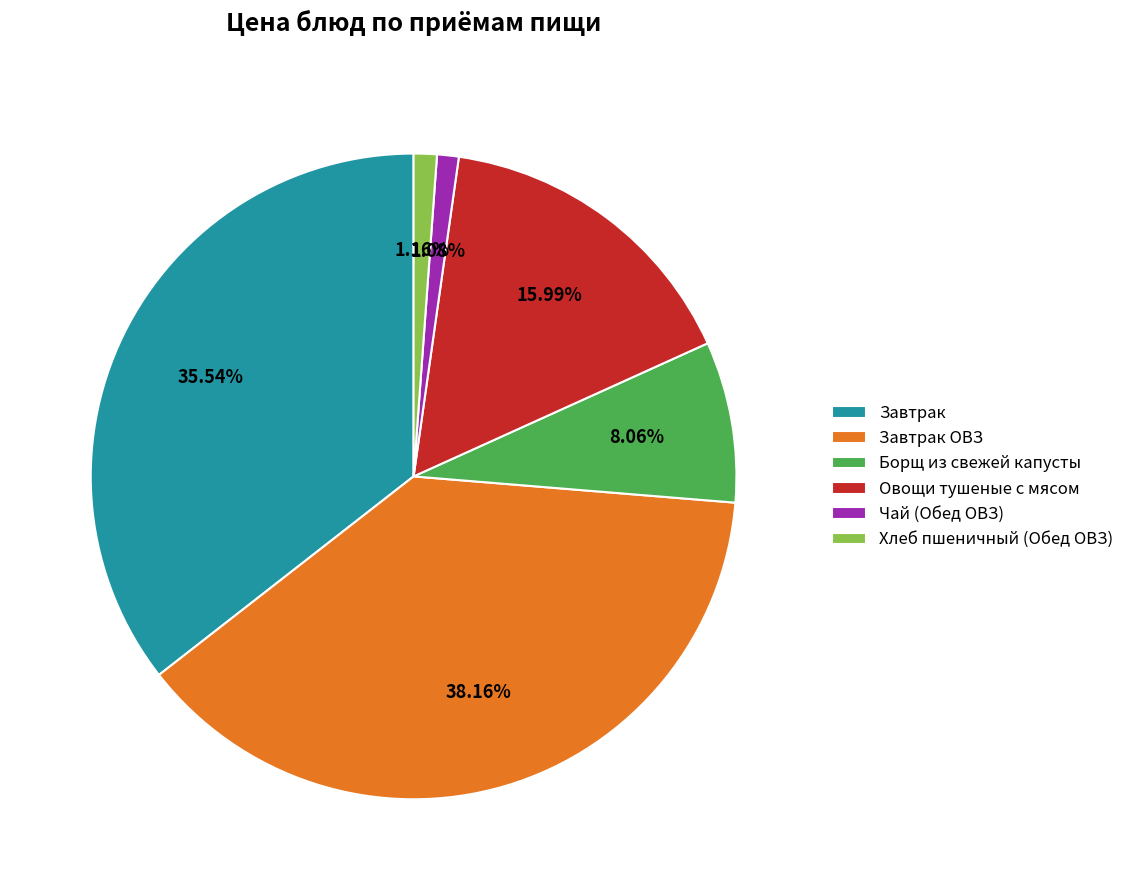

To the nearest percent, what portion does Овощи тушеные с мясом represent?

16%